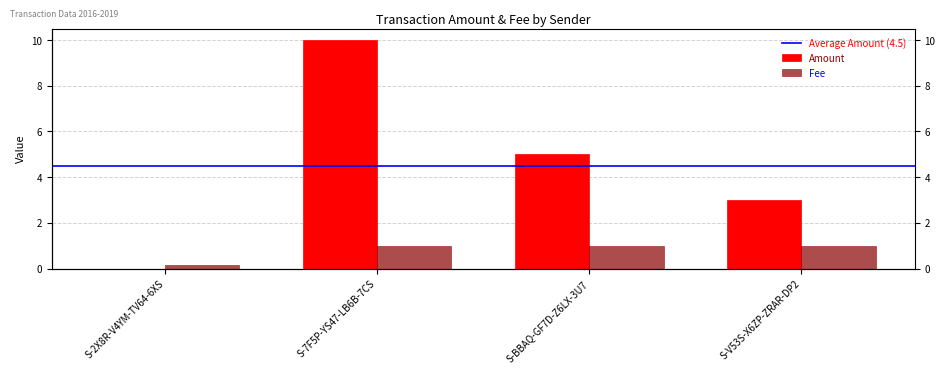

How many groups of bars are there?

4